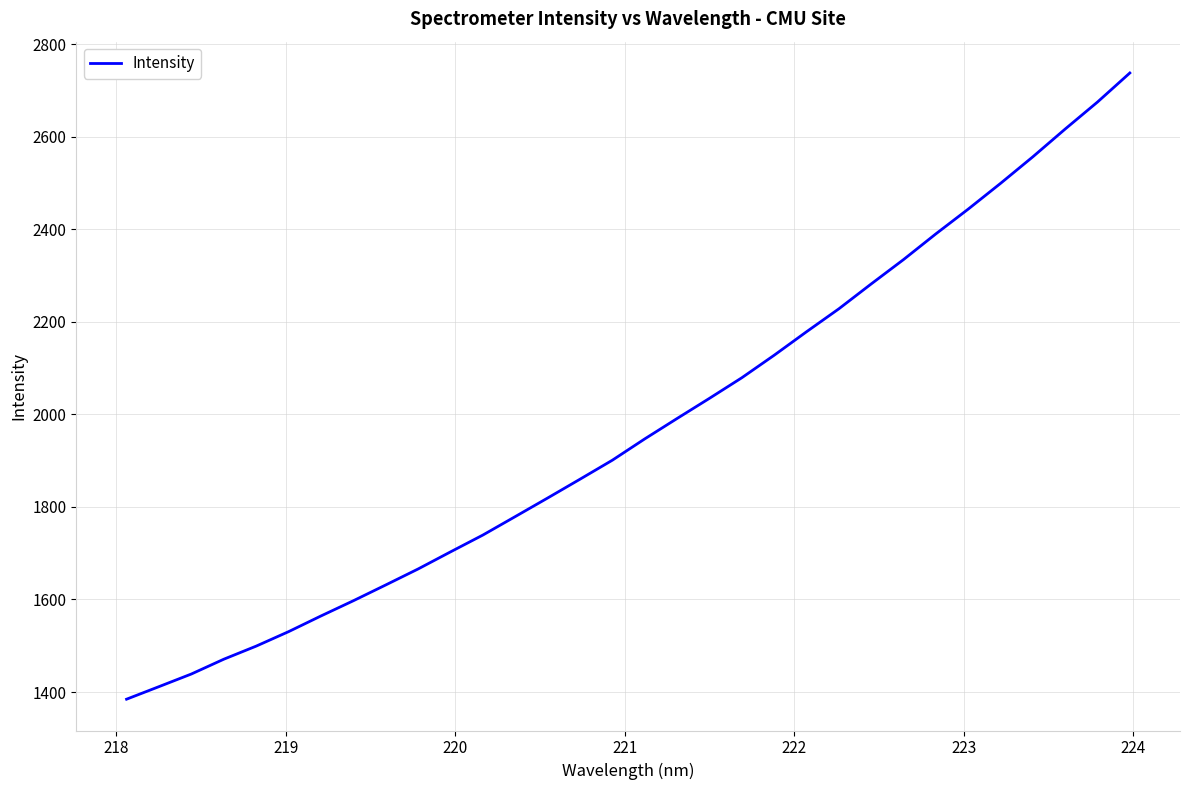

What is the greatest value displayed?

2737.5